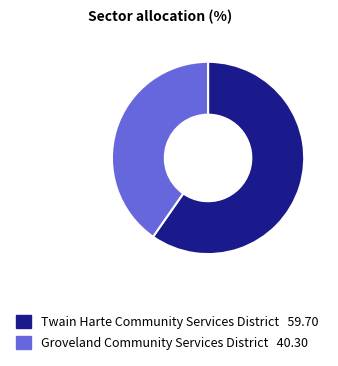

How many slices are in this pie chart?

2